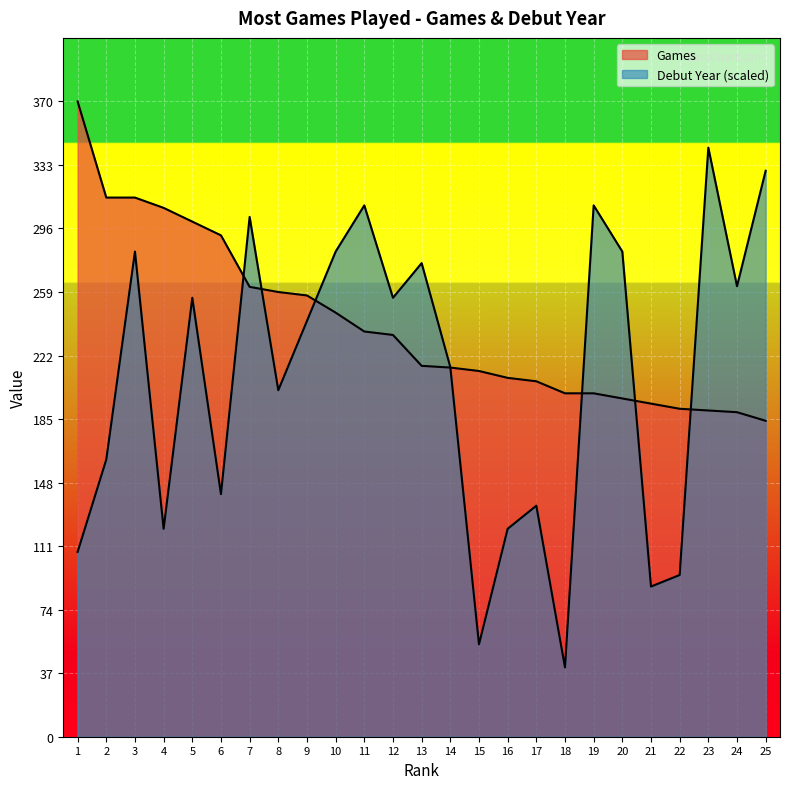

The value of Games at 3 is 314.0. True or false?

True